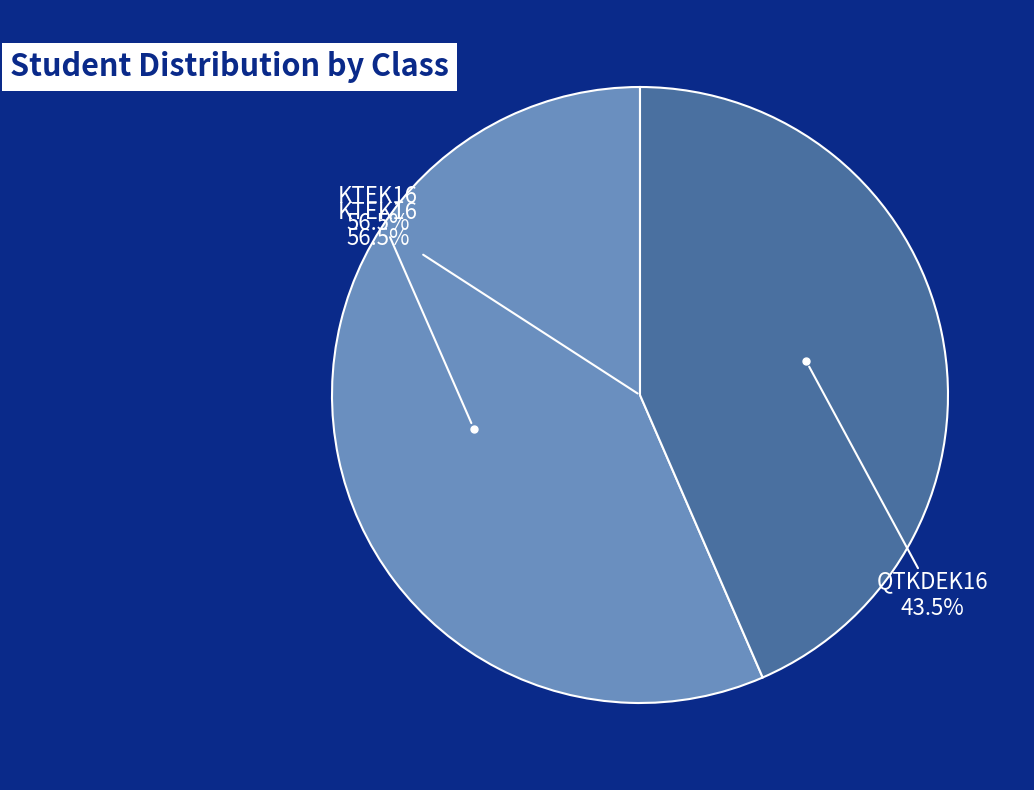

What is the ratio of the value at QTKDEK16 to the value at KTEK16?

0.8